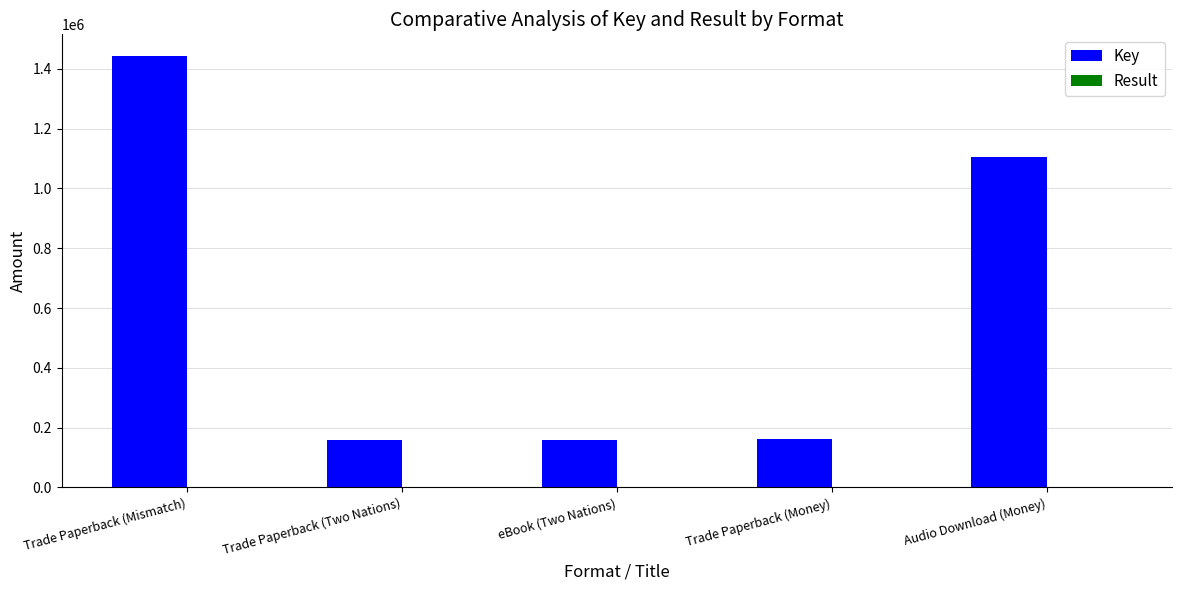

What is the maximum value shown in the chart?

1442772